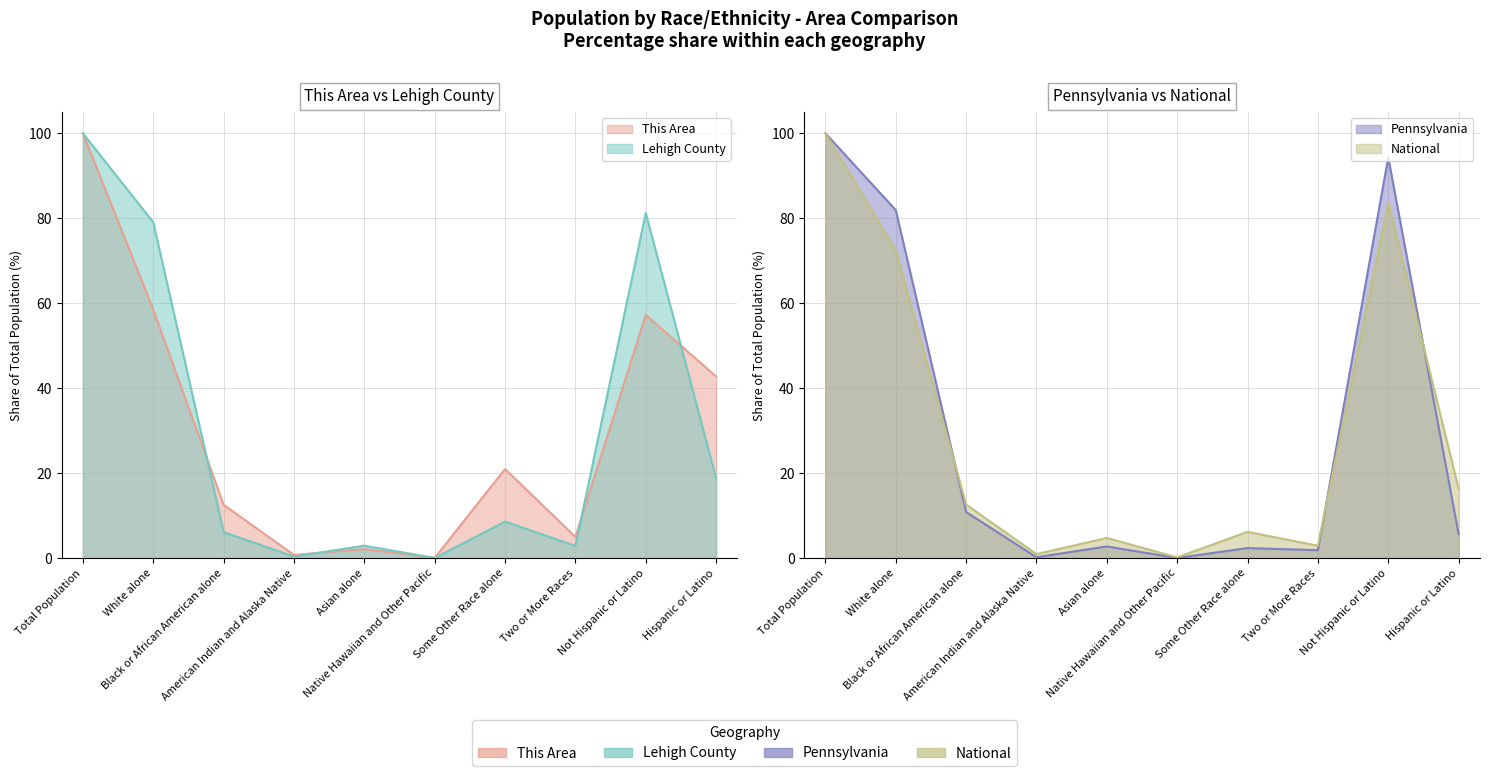

What is the label of the 2nd point from the left?

White alone